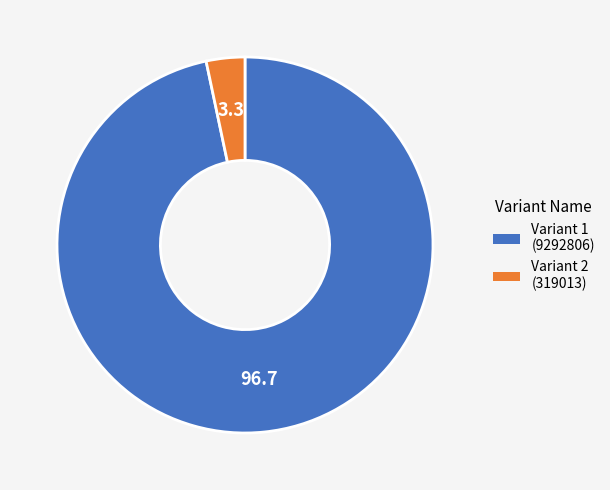

Is there any slice that represents more than half of the pie?

Yes